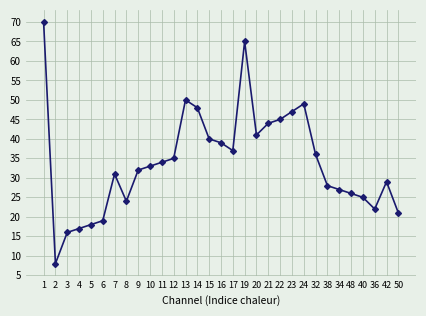

Rank the categories by value from lowest to highest.

2, 3, 4, 5, 6, 50, 36, 8, 40, 48, 34, 38, 42, 7, 9, 10, 11, 12, 32, 17, 16, 15, 20, 21, 22, 23, 14, 24, 13, 19, 1